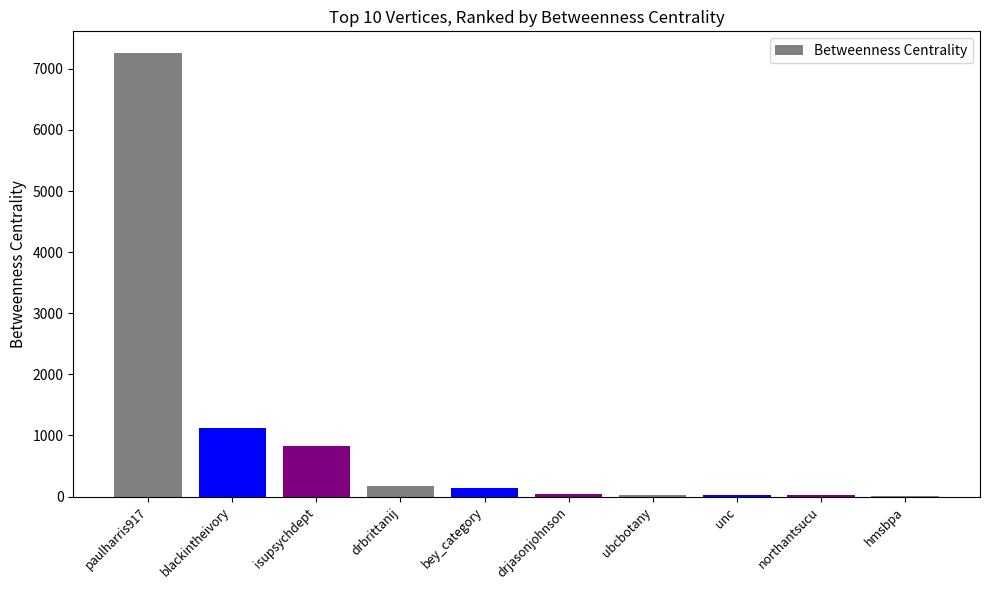

Where is the data nearest to the value 3630?

blackintheivory